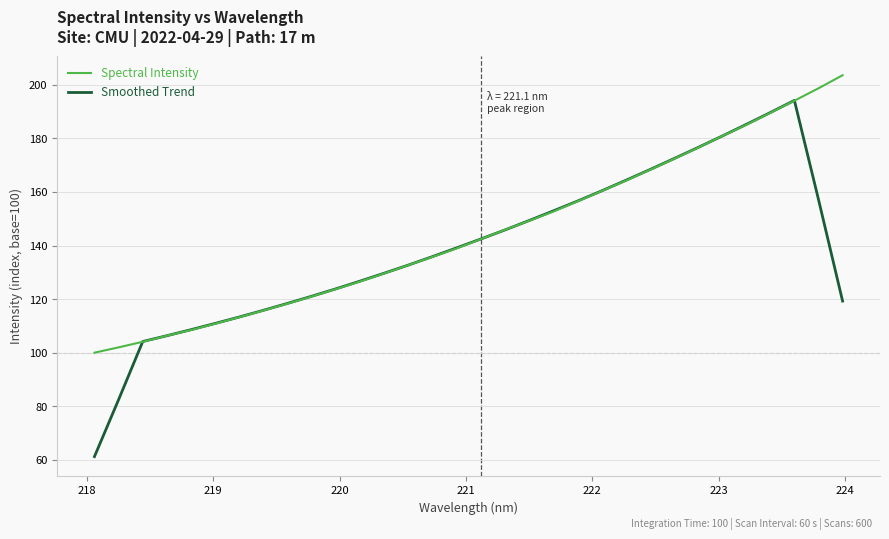

What is the minimum value for Smoothed Trend?

61.2